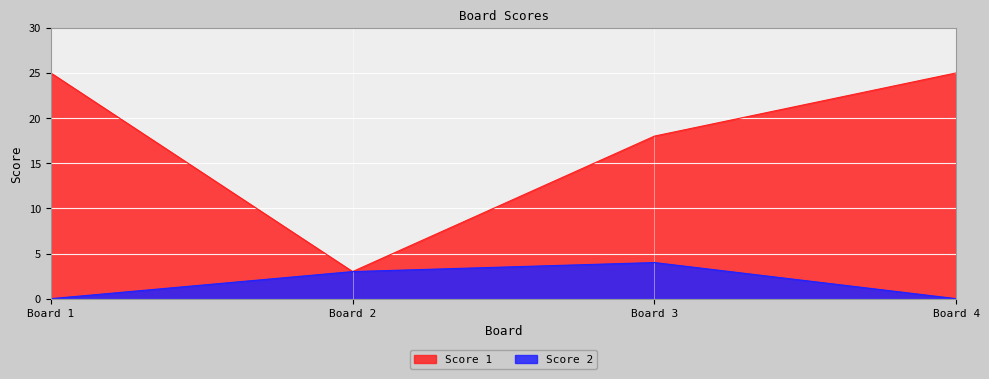

Which category has the lowest value in the Score 1 series?

Board 2